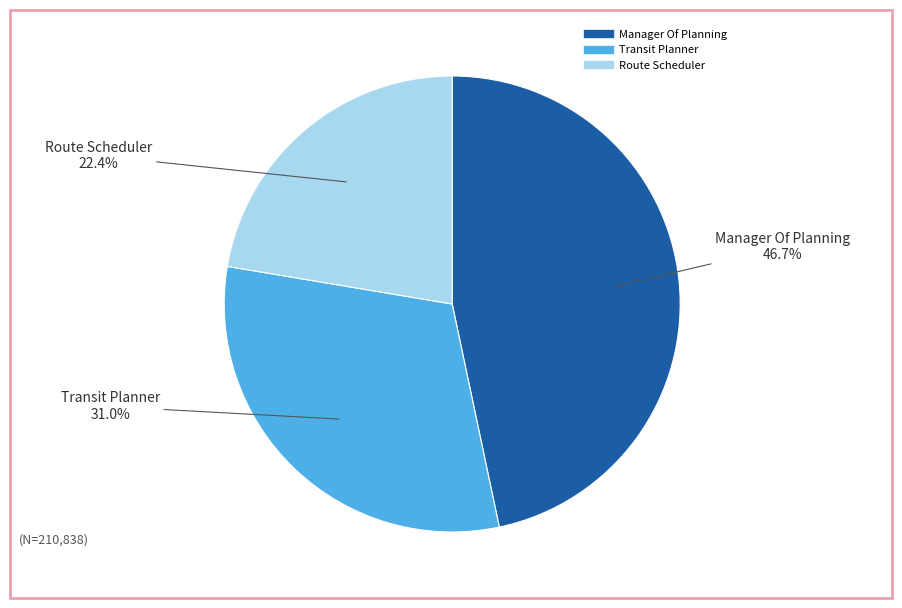

To the nearest percent, what is the difference between the largest and smallest slice percentages?

24%